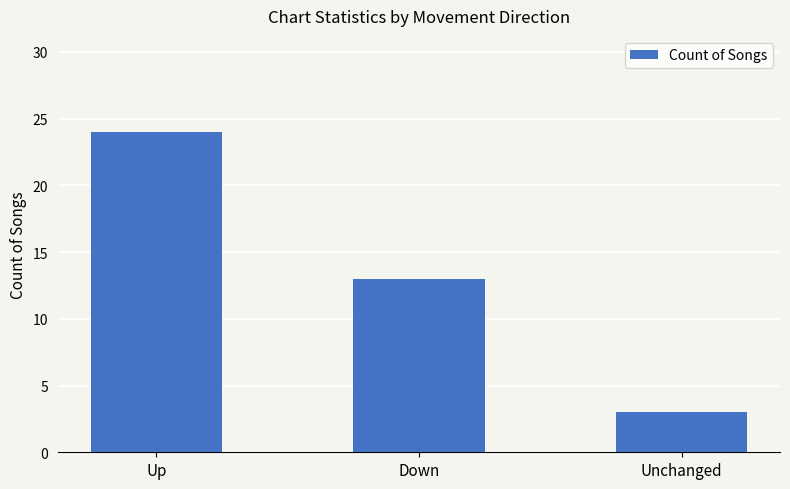

What is the label of the 3rd bar from the right?

Up